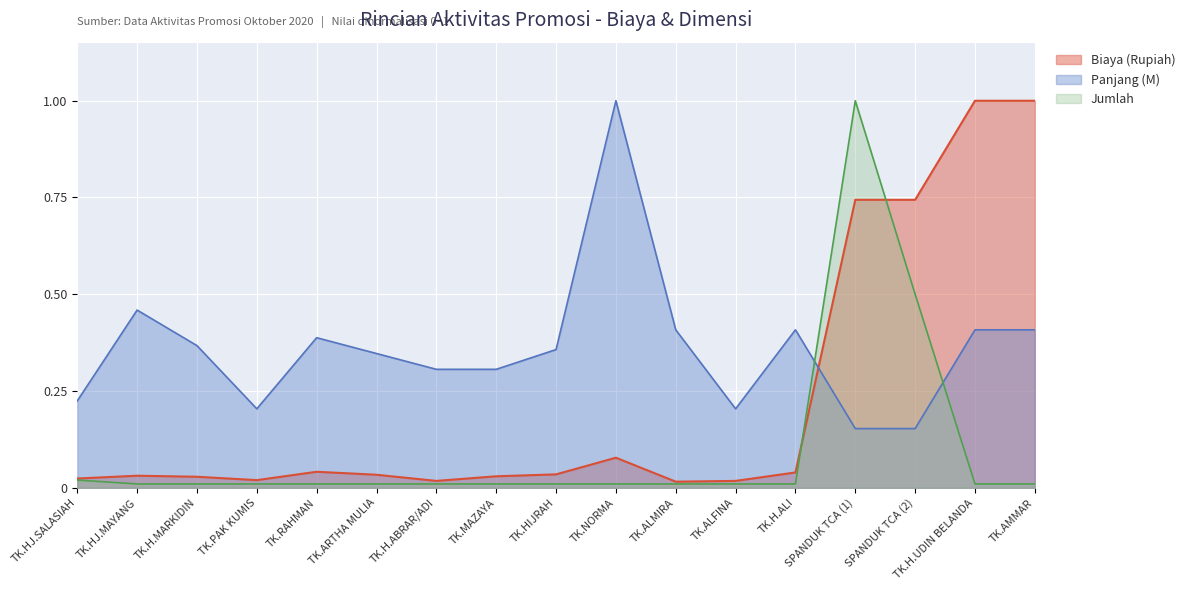

Which series has the largest total across all categories?

Panjang (M)